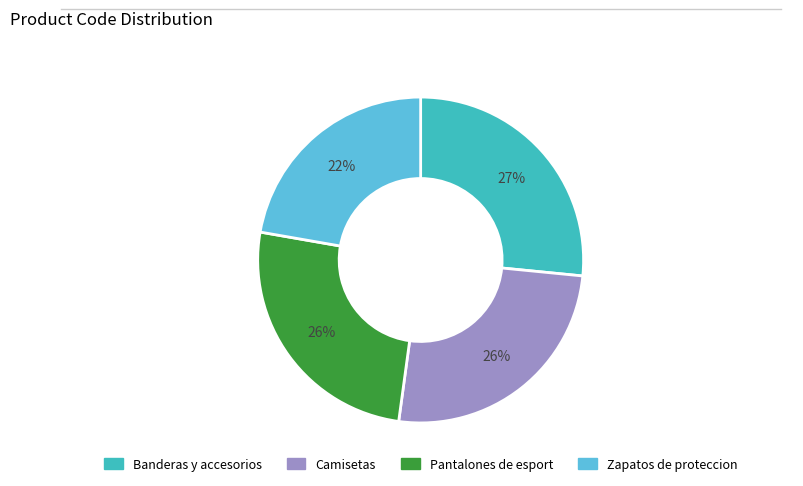

Approximately how many times larger is the value at Banderas y accesorios compared to Zapatos de proteccion?

1.2